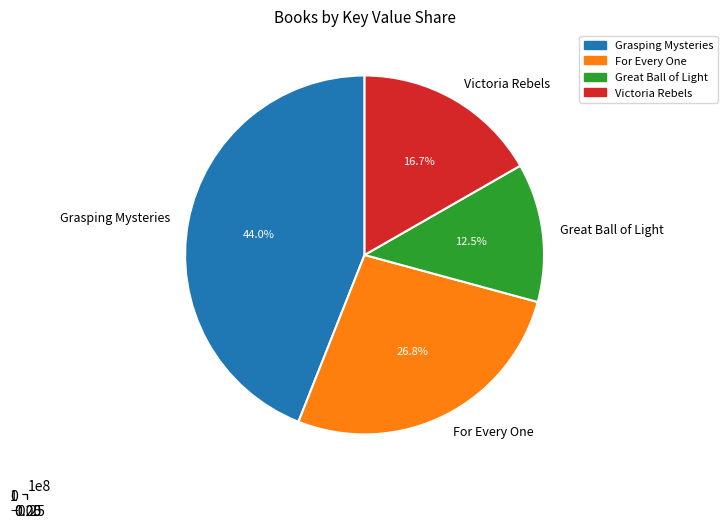

To the nearest percent, what is the difference between the For Every One and Victoria Rebels slice percentages?

10%